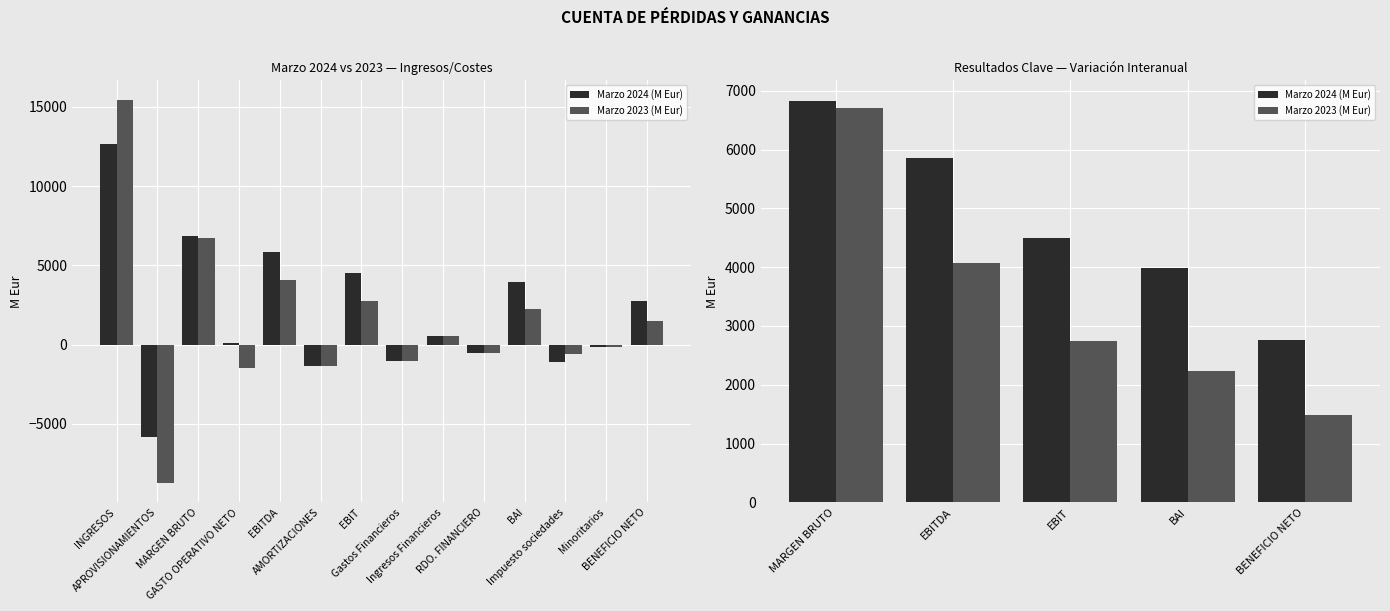

Which category has the highest value in the Marzo 2024 (M Eur) series?

MARGEN BRUTO